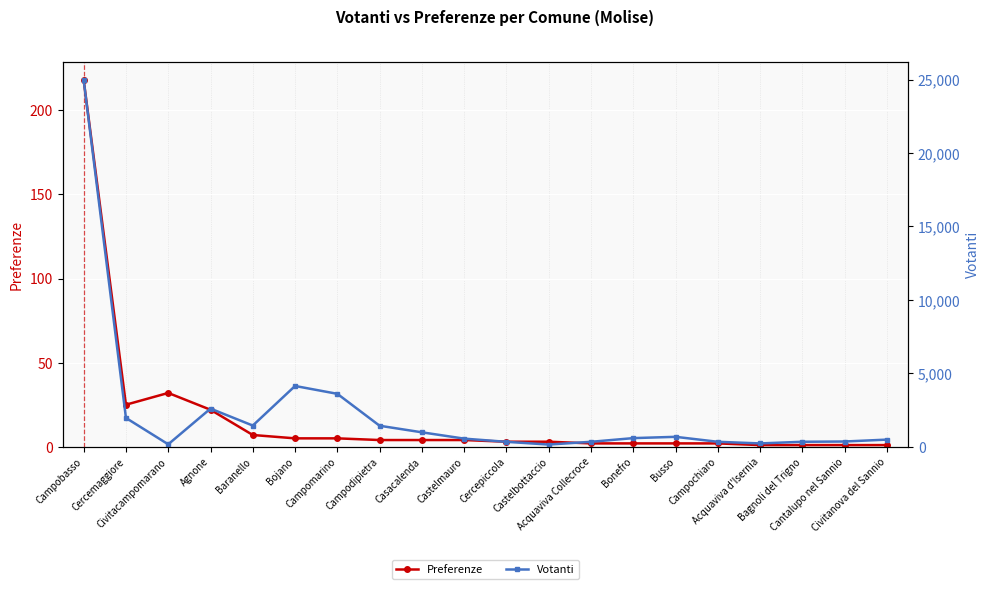

Is it true that Preferenze equals 218 at Campobasso?

True